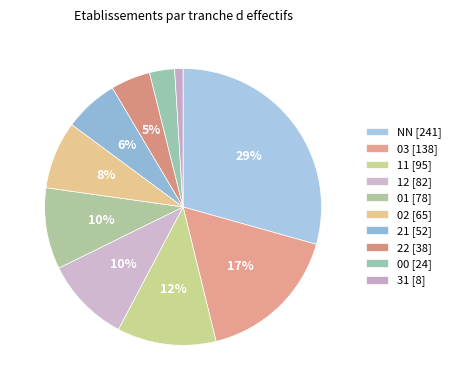

Do 22 and 11 together represent more than half of the pie?

No